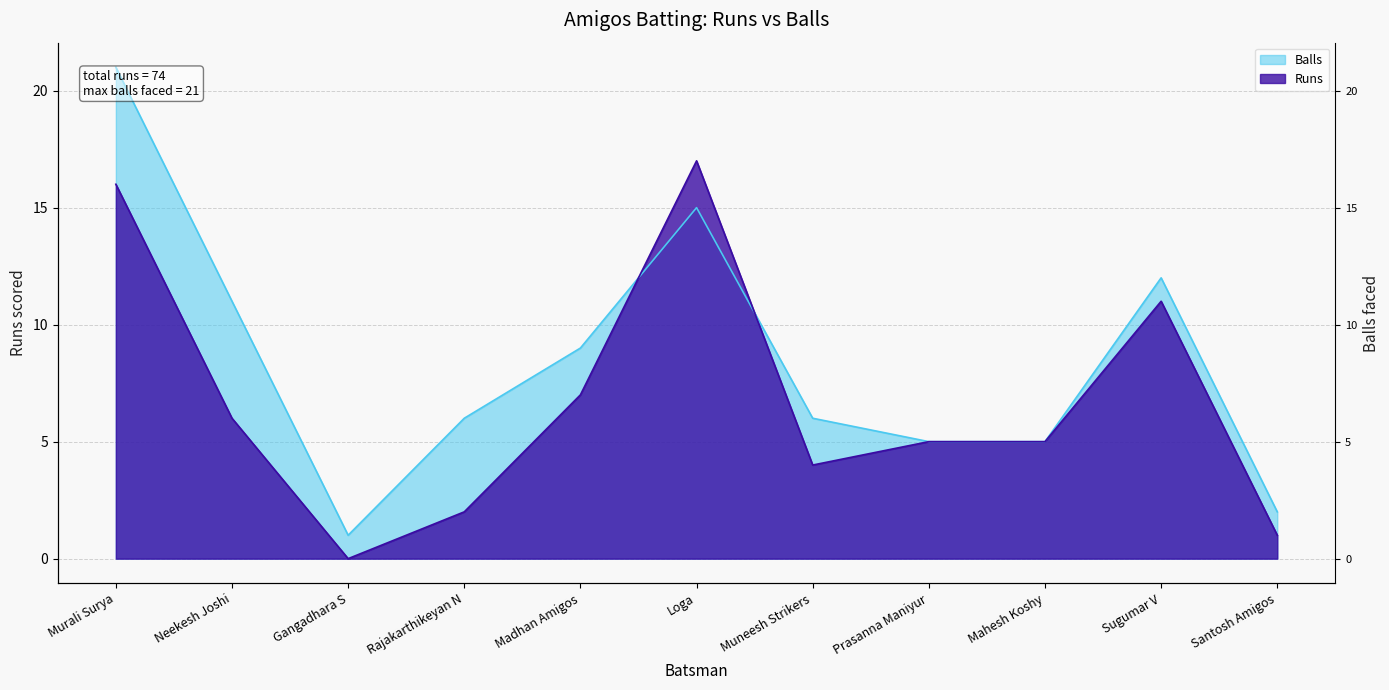

What is the sum of the Balls values at Gangadhara S and Muneesh Strikers?

7